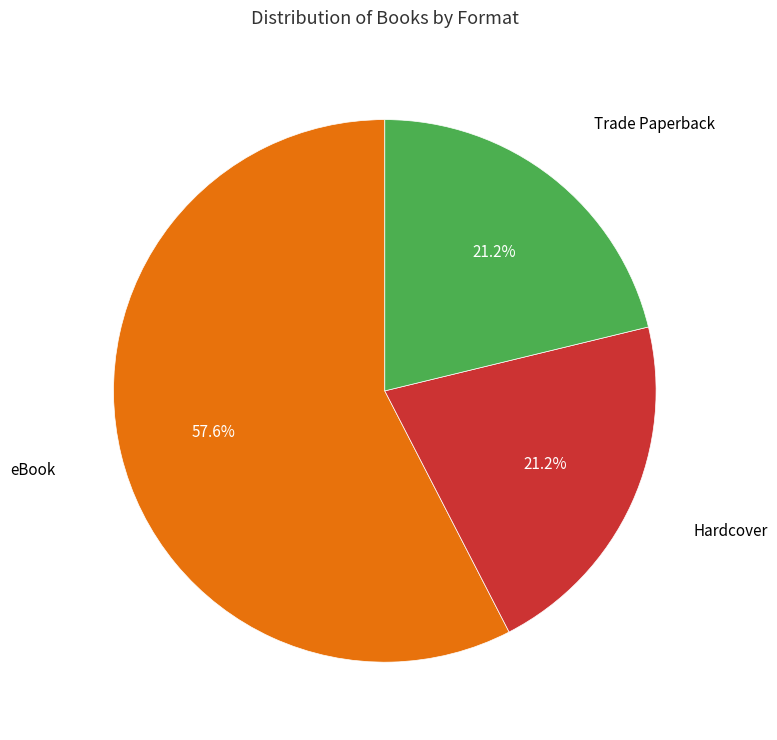

Is there any slice that represents more than half of the pie?

Yes